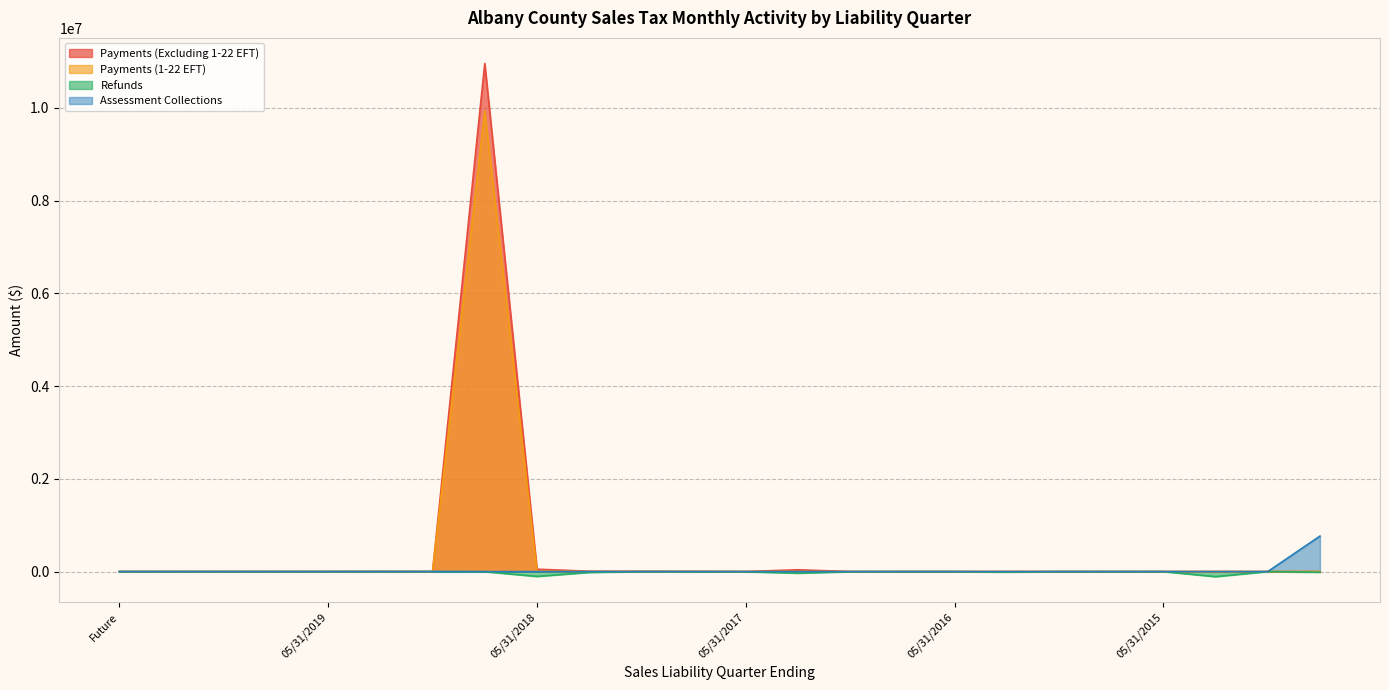

How many values in Assessment Collections are below zero?

3